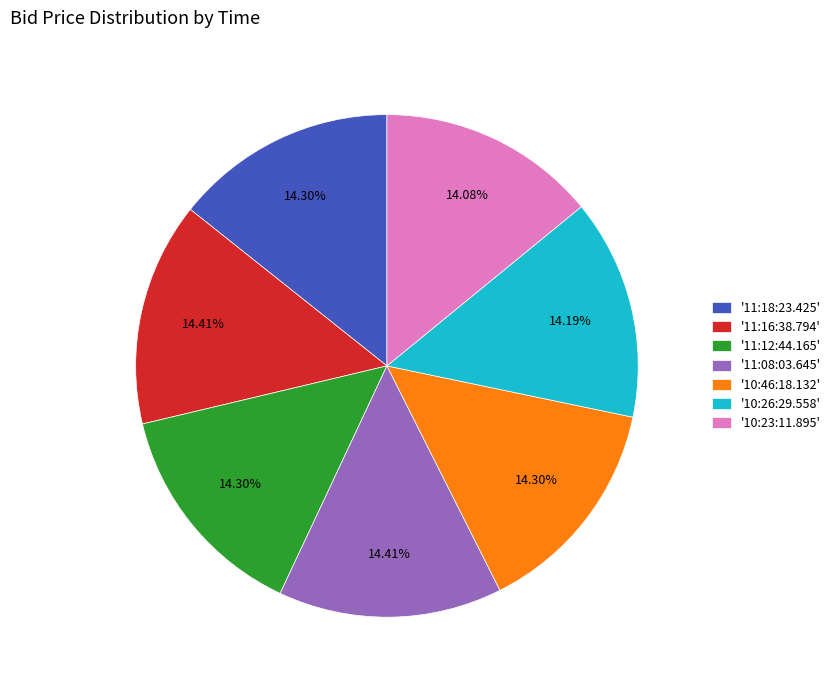

Is the sum of '11:18:23.425' and '10:26:29.558' greater than half?

No